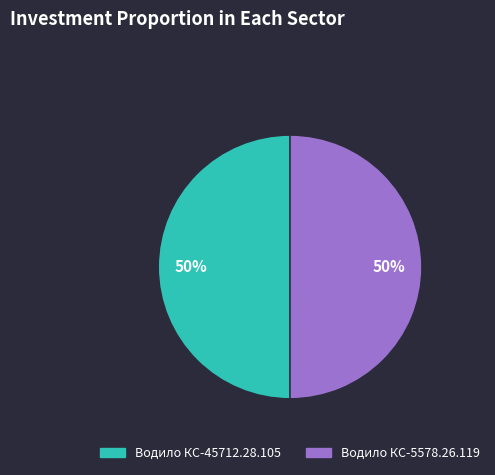

Combined, do Водило КС-5578.26.119 and Водило КС-45712.28.105 account for over 50%?

Yes